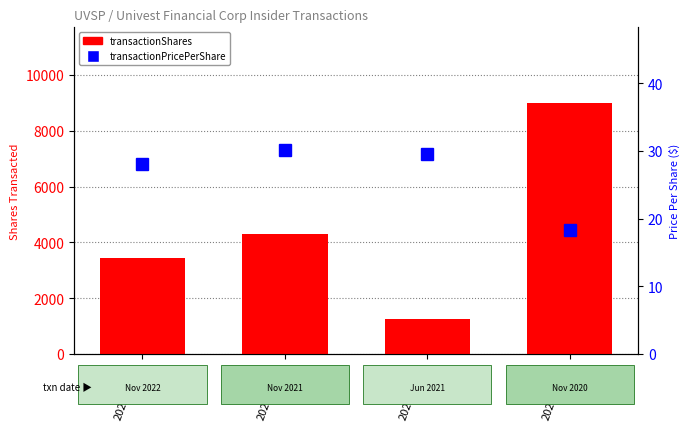

Rank the series at 2021-11-02 from lowest to highest value.

transactionPricePerShare, transactionShares